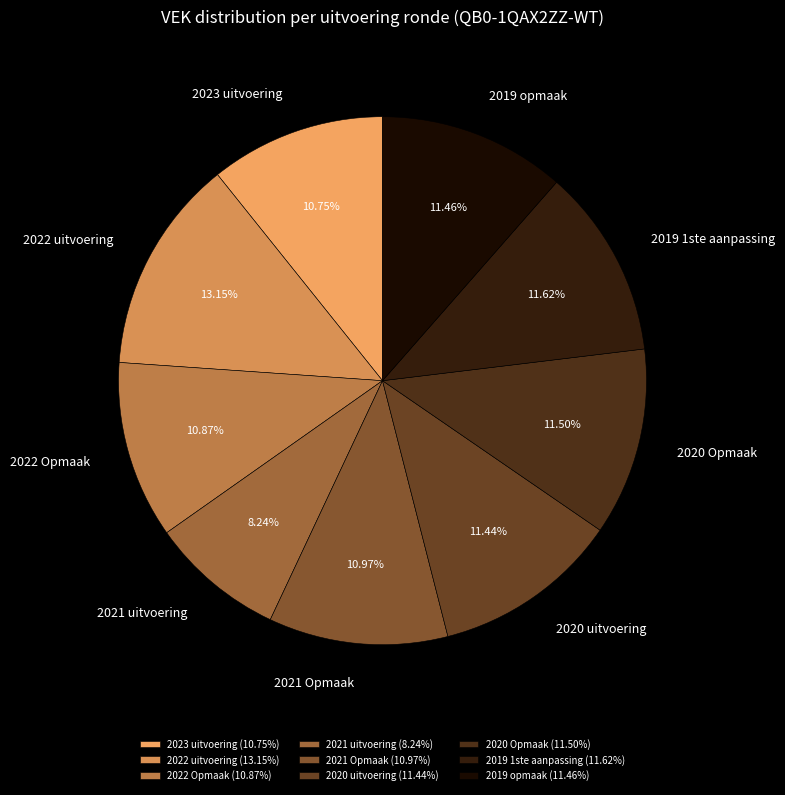

What percentage is the 2019 1ste aanpassing slice, to the nearest percent?

12%